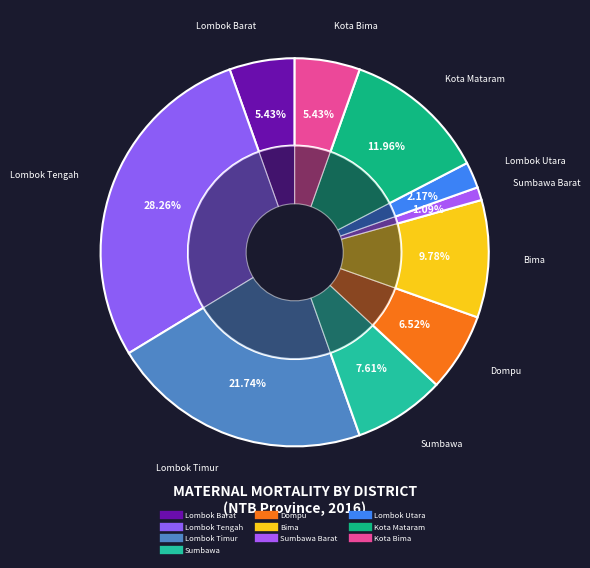

Which category has the biggest portion of the pie?

Lombok Tengah